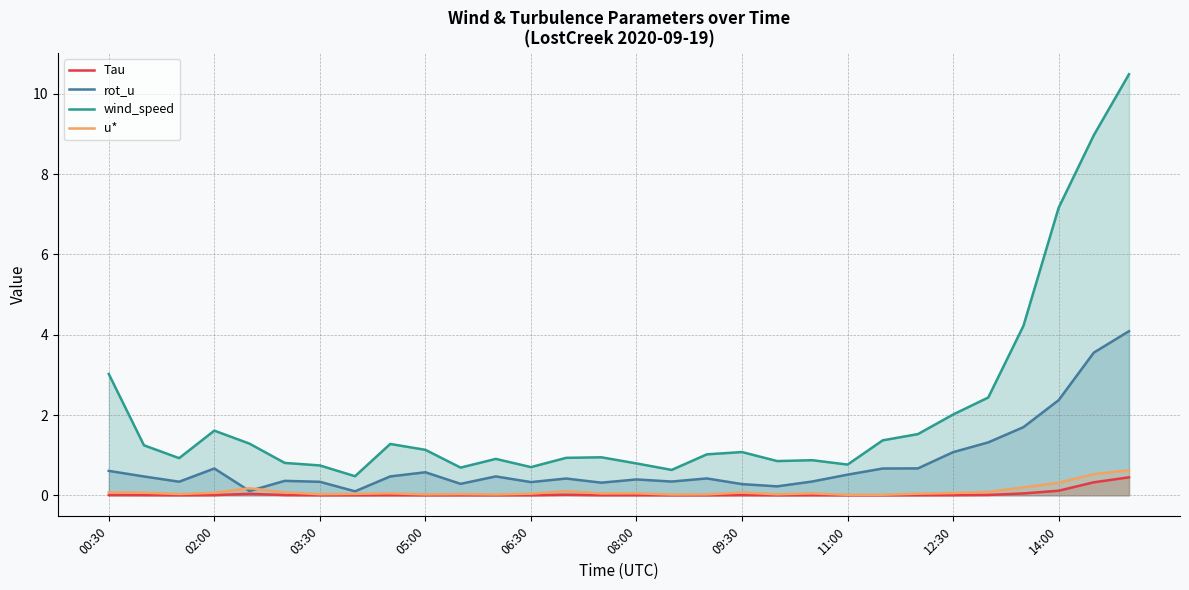

True or false: Tau and wind_speed intersect in this chart.

False